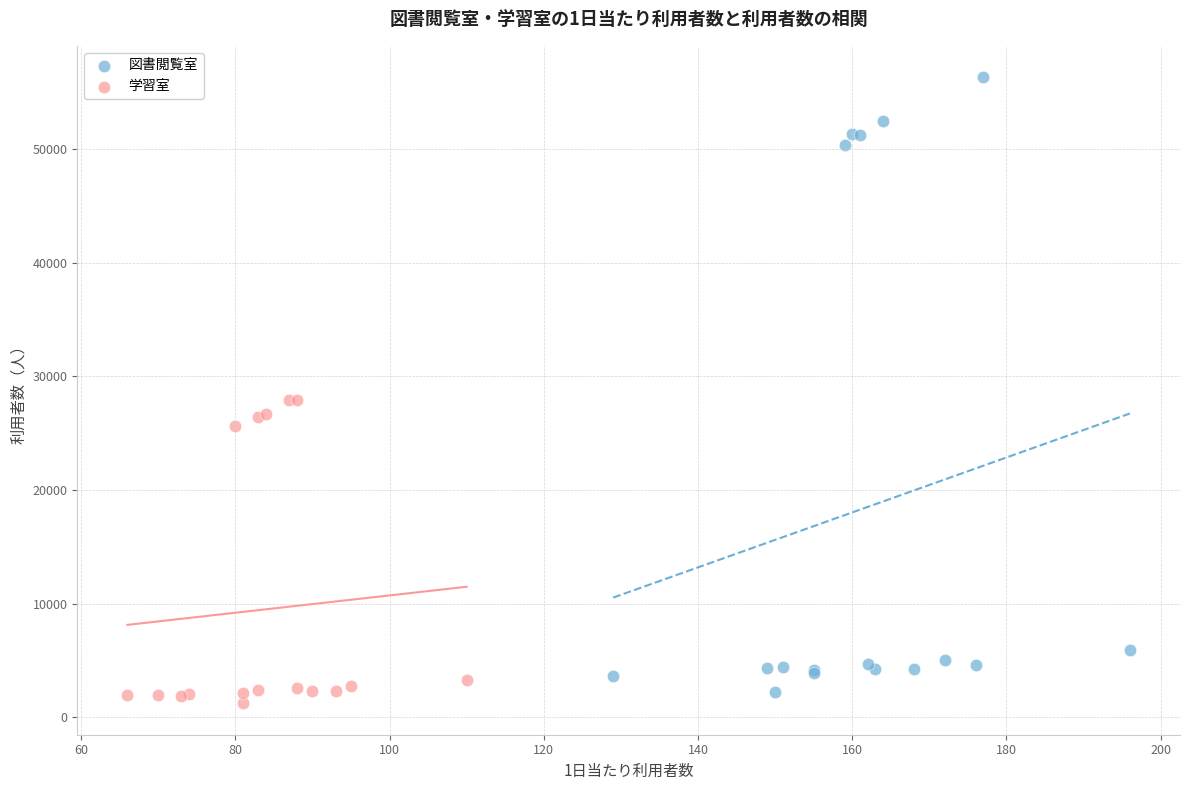

Which series reaches the minimum Y coordinate?

学習室